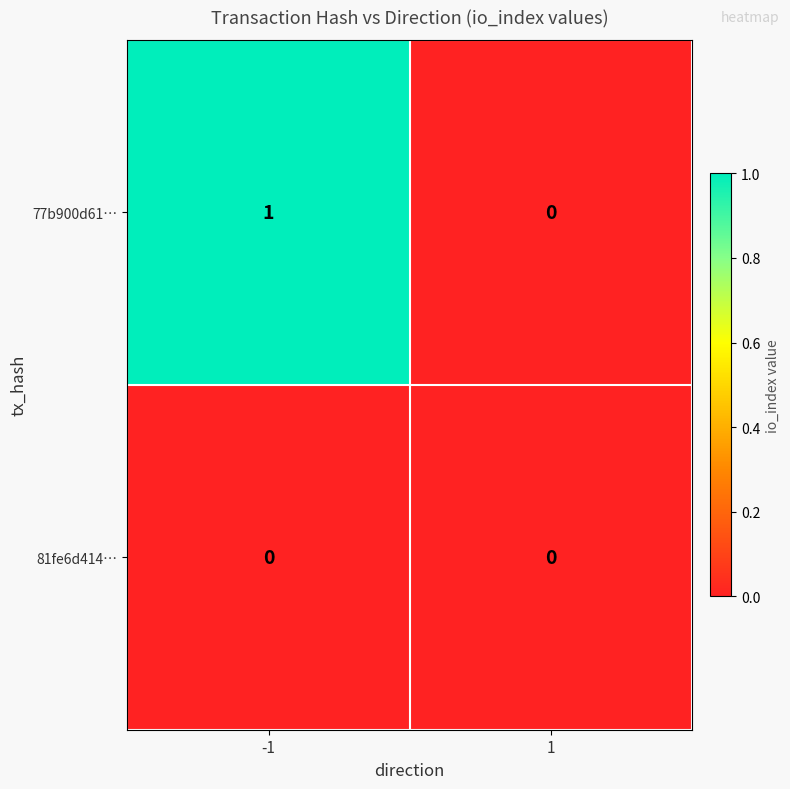

At which category is the sum across all series the highest?

-1